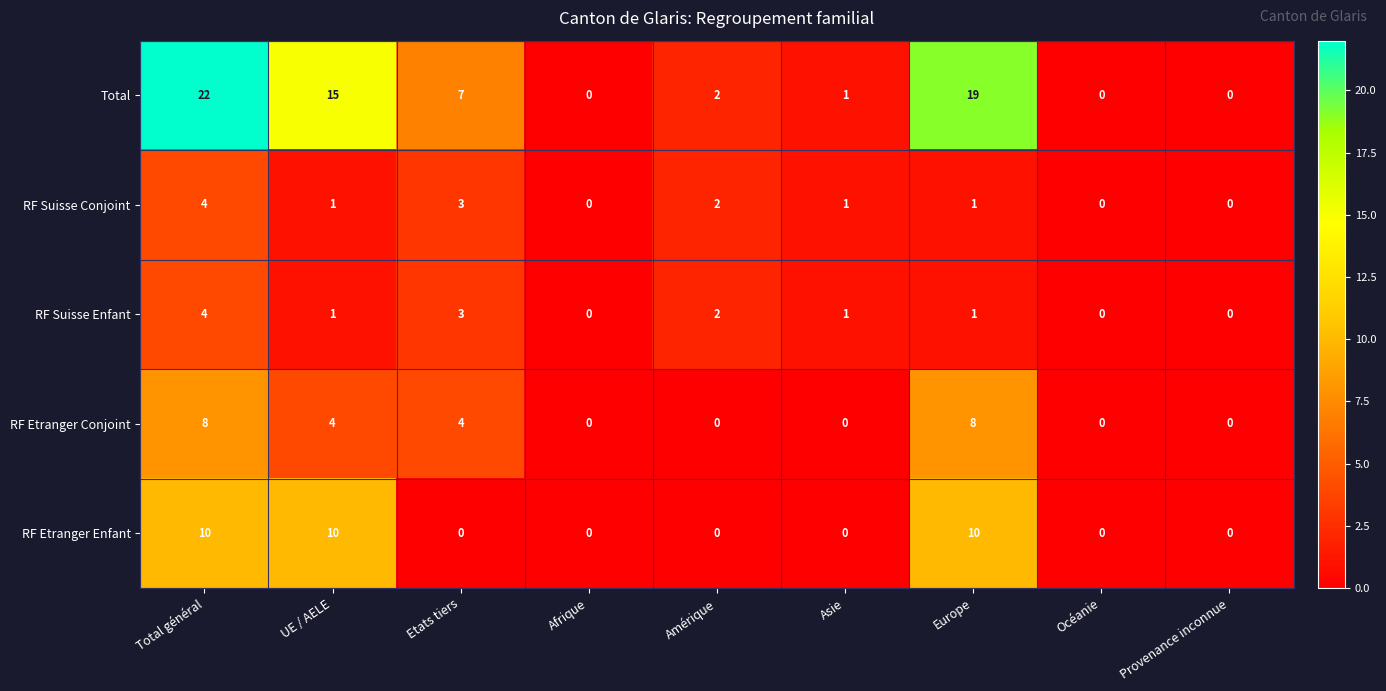

What is the sum of all RF Suisse Conjoint values?

12